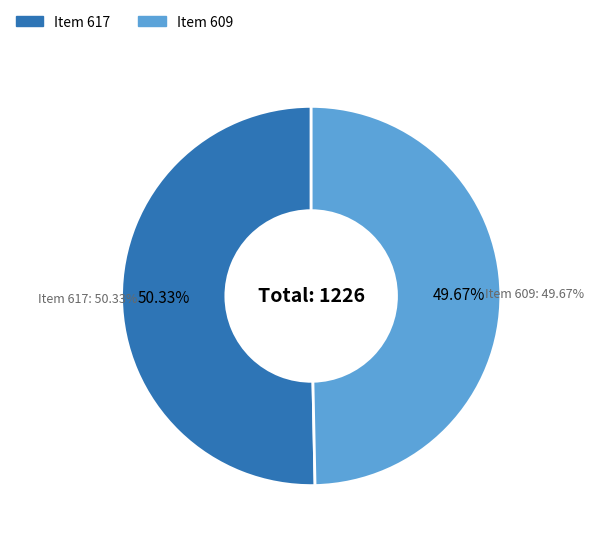

Rank the categories by value from lowest to highest.

Item 609, Item 617